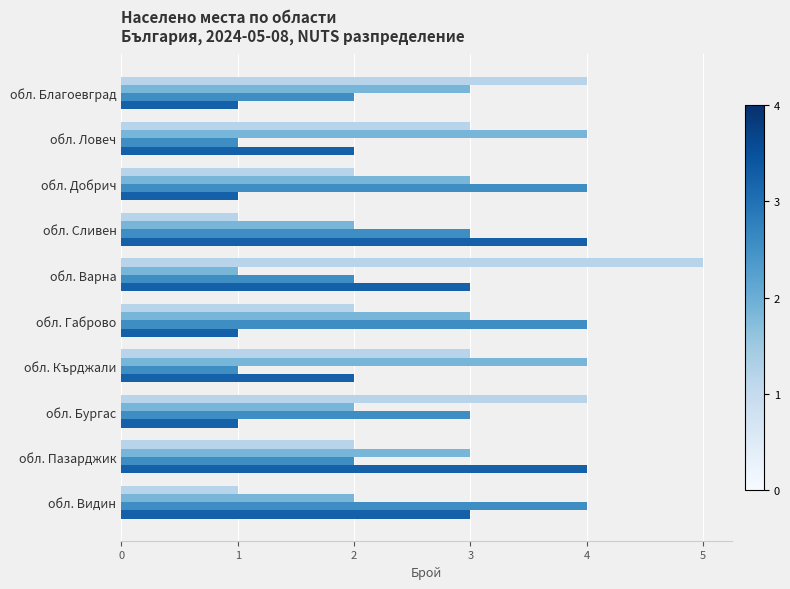

What is the total value across all series at обл. Пазарджик?

11